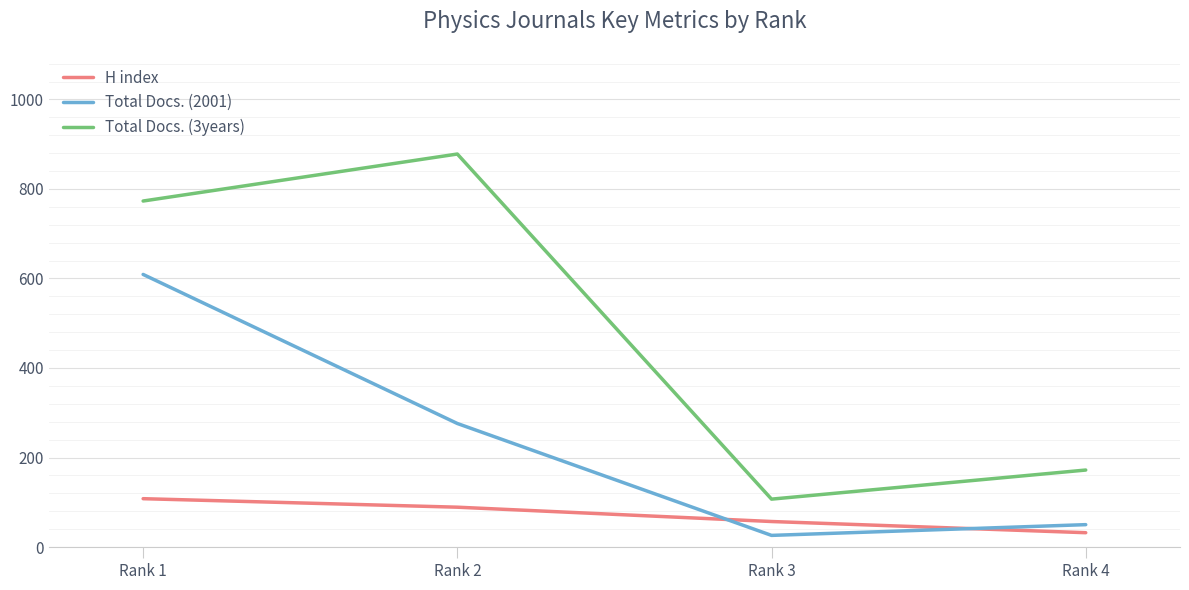

What is the sum of all Total Docs. (3years) values?

1930